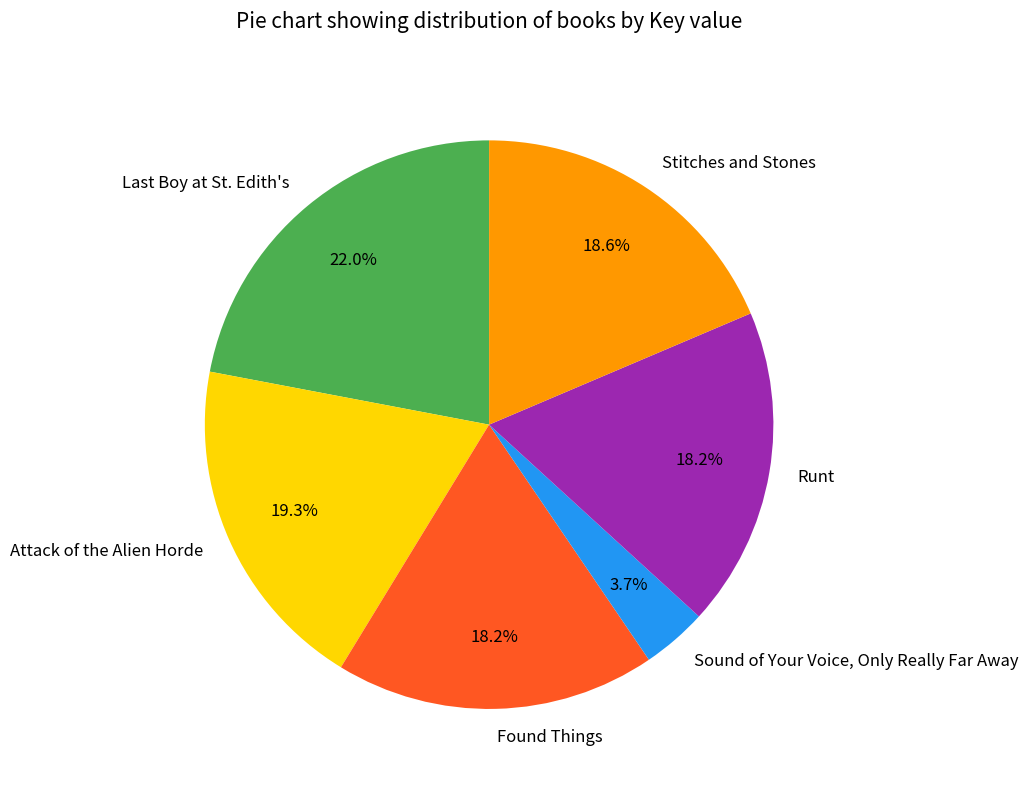

Which category has the smallest portion of the pie?

Sound of Your Voice, Only Really Far Away